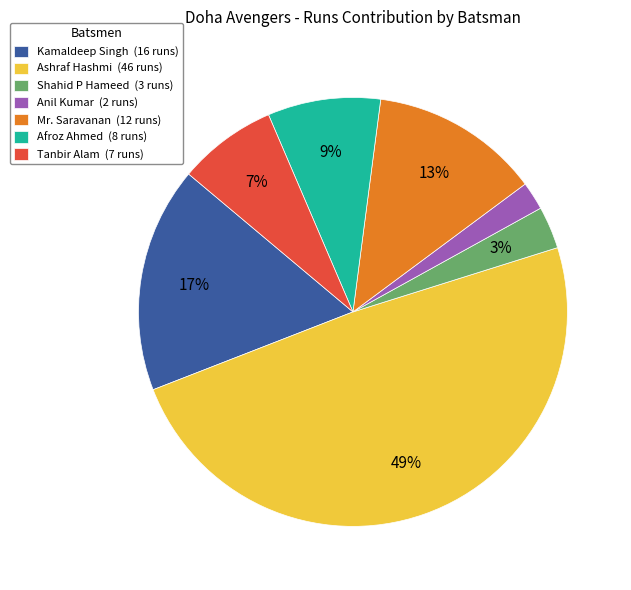

Approximately how many times larger is the value at Kamaldeep Singh (16 runs) compared to Ashraf Hashmi (46 runs)?

0.3